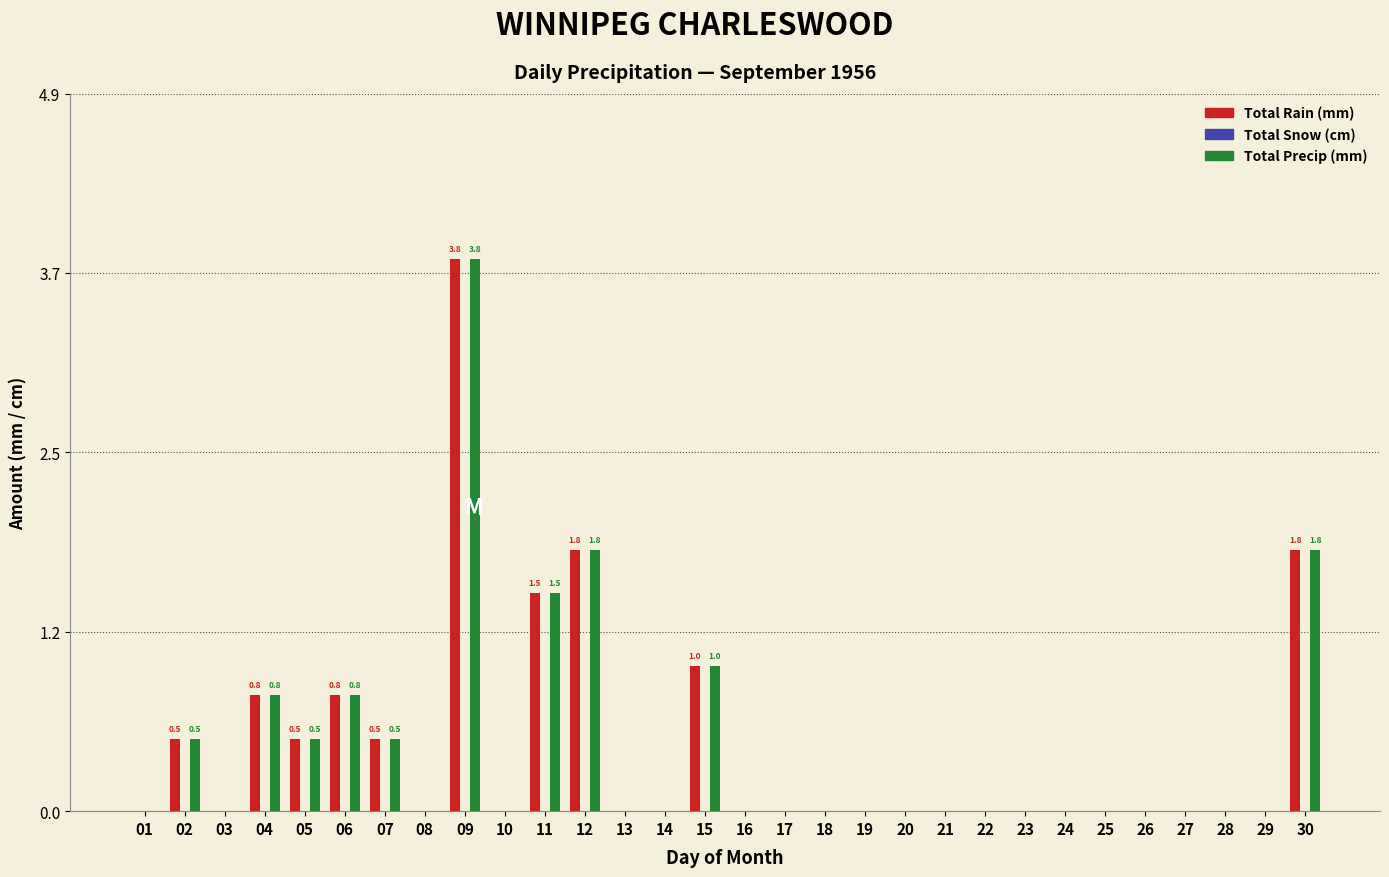

What is the sum of the Total Precip (mm) values at 15 and 26?

1.0